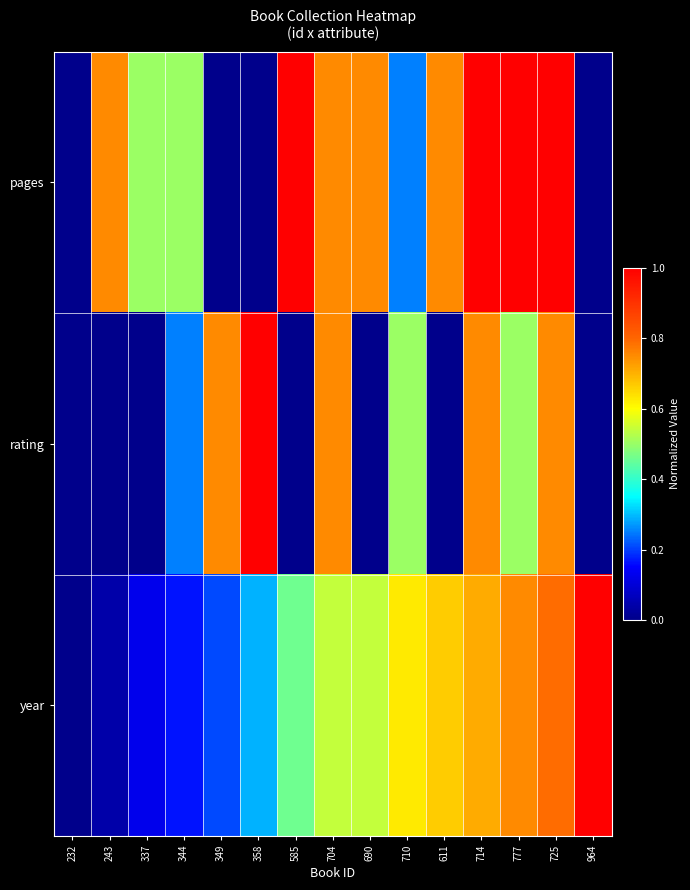

How many data points does each series have?

15